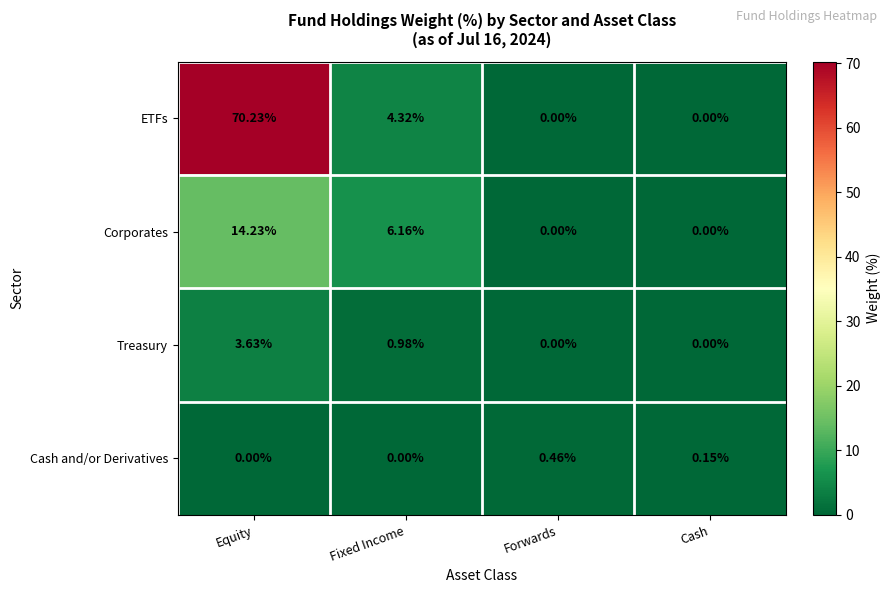

Count the number of data series in this chart.

4